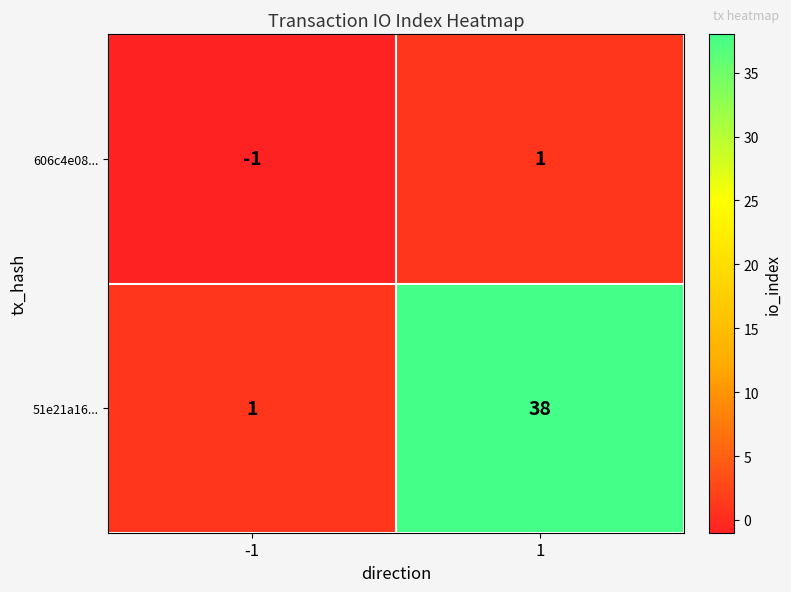

List the series in order of their peak value, lowest first.

606c4e08..., 51e21a16...